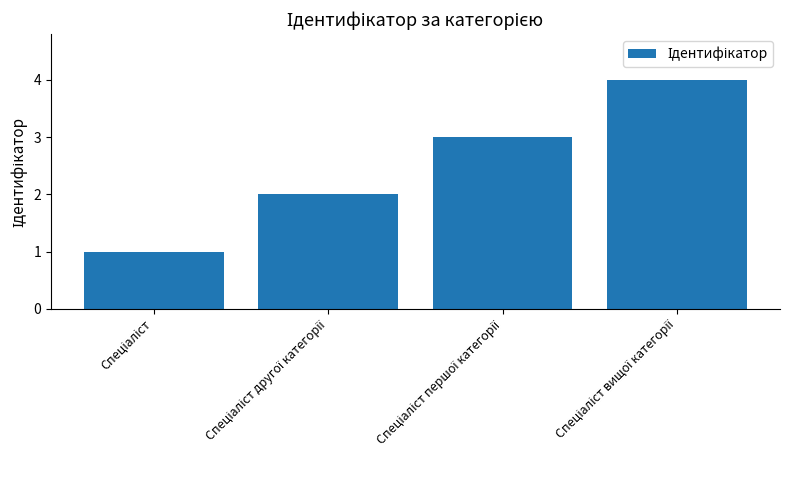

What is the greatest value displayed?

4